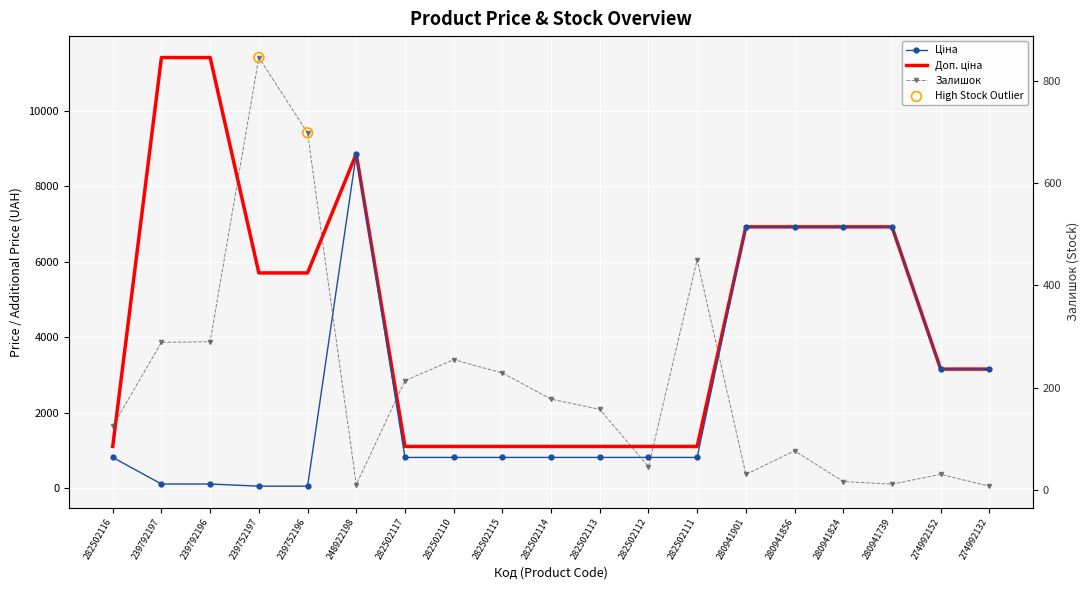

At which category is the sum across all series the highest?

248922198